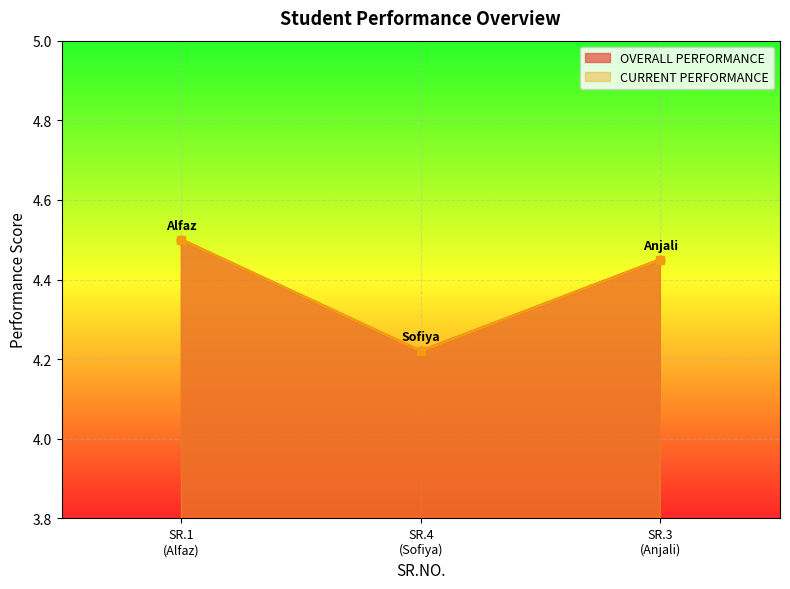

Reading left to right, extract all data points from this chart.

OVERALL PERFORMANCE: 4.5	4.2	4.5
CURRENT PERFORMANCE: 4.5	4.2	4.5